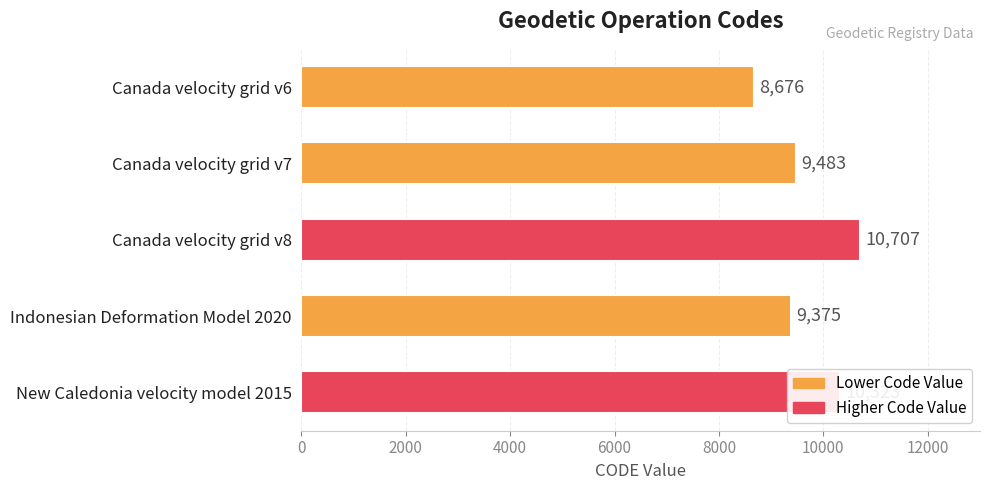

What is the change in value from Canada velocity grid v7 to Canada velocity grid v8?

+1224